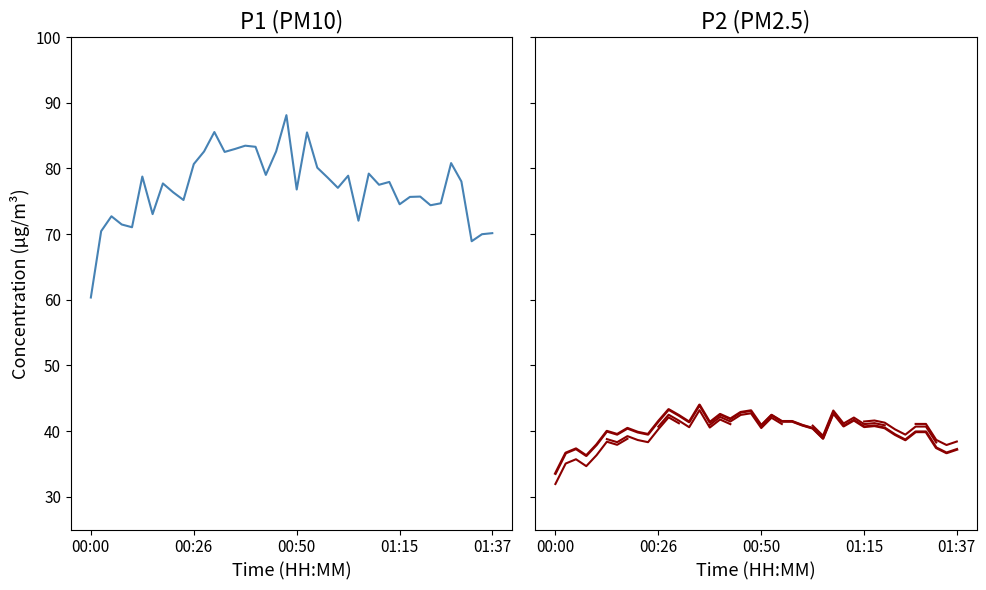

At which category is the sum across all series the highest?

00:48